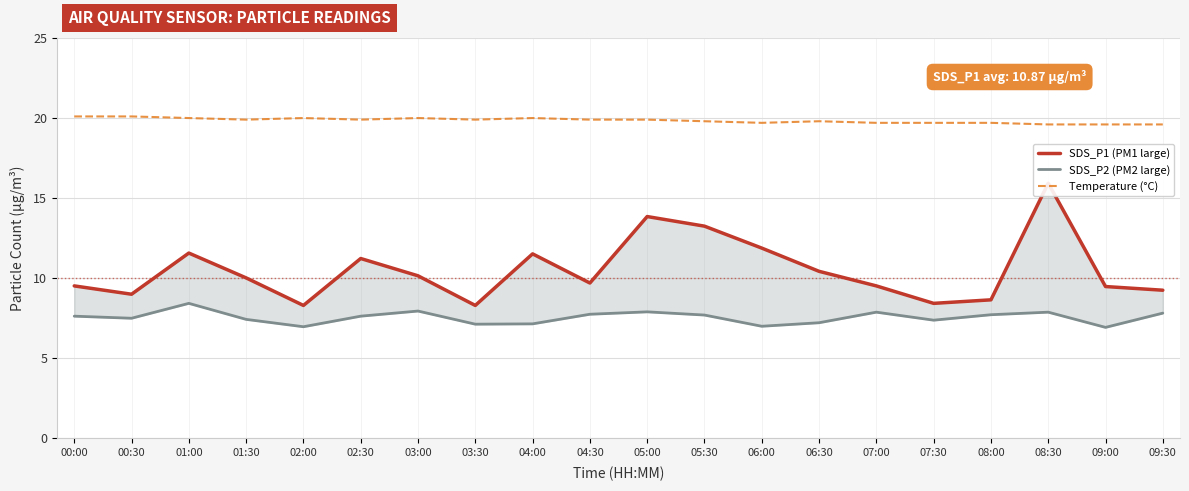

How many interior local peaks does the Temperature (°C) series have?

4